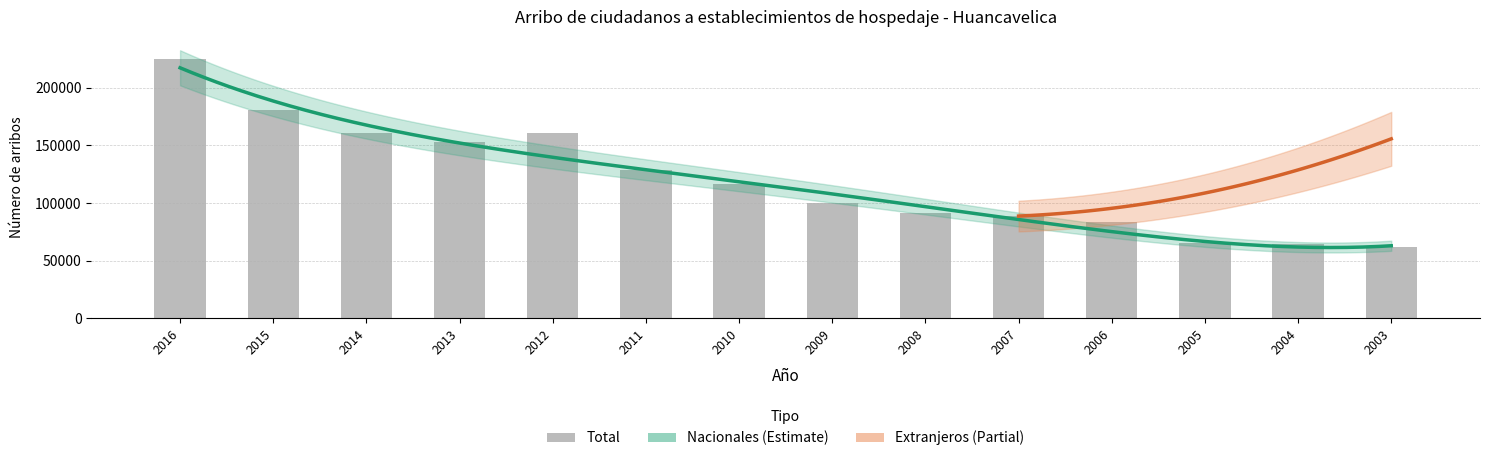

What is the sum of the Extranjeros values at 2008 and 2006?

1388